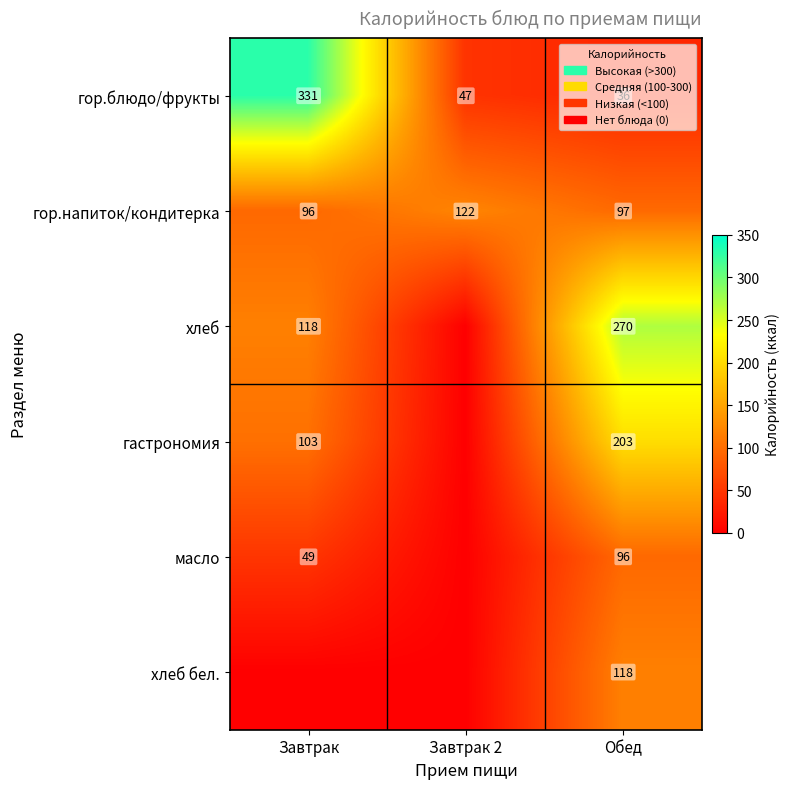

At which category does the chart reach its peak across all series?

Завтрак